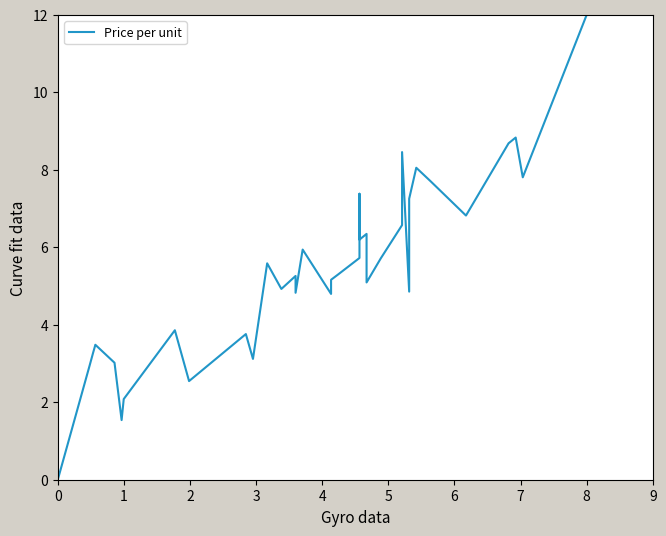

Reading left to right, what are all the values shown in this chart?

0=0.0	1=3.0	2=3.0	3=3.3	4=3.4	5=3.5	6=3.0	7=1.5	8=2.1	9=3.9	10=2.5	11=3.8	12=3.1	13=5.6	14=4.9	15=5.3	16=4.8	17=5.9	18=5.9	19=5.9	20=4.8	21=5.2	22=5.3	23=5.7	24=7.4	25=6.2	26=6.3	27=5.1	28=5.7	29=6.6	30=8.5	31=4.9	32=7.3	33=8.1	34=7.7	35=6.8	36=8.7	37=8.8	38=7.8	39=12.0